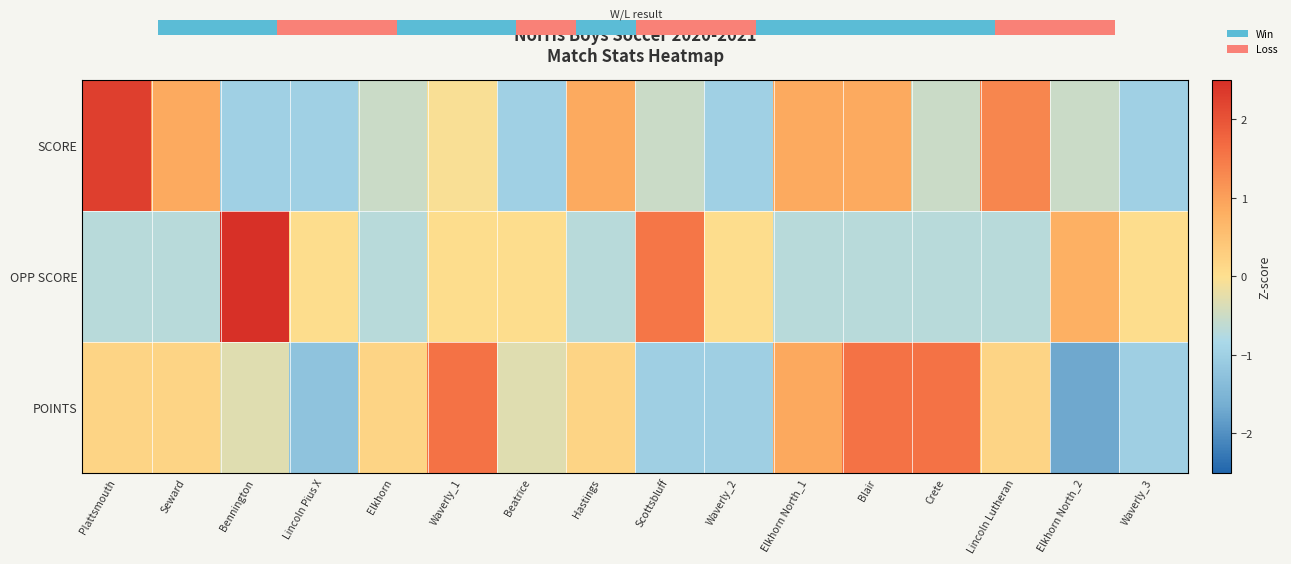

List the labels in order of SCORE value, smallest first.

Bennington, Lincoln Pius X, Beatrice, Waverly_2, Waverly_3, Elkhorn, Scottsbluff, Crete, Elkhorn North_2, Waverly_1, Seward, Hastings, Elkhorn North_1, Blair, Lincoln Lutheran, Plattsmouth